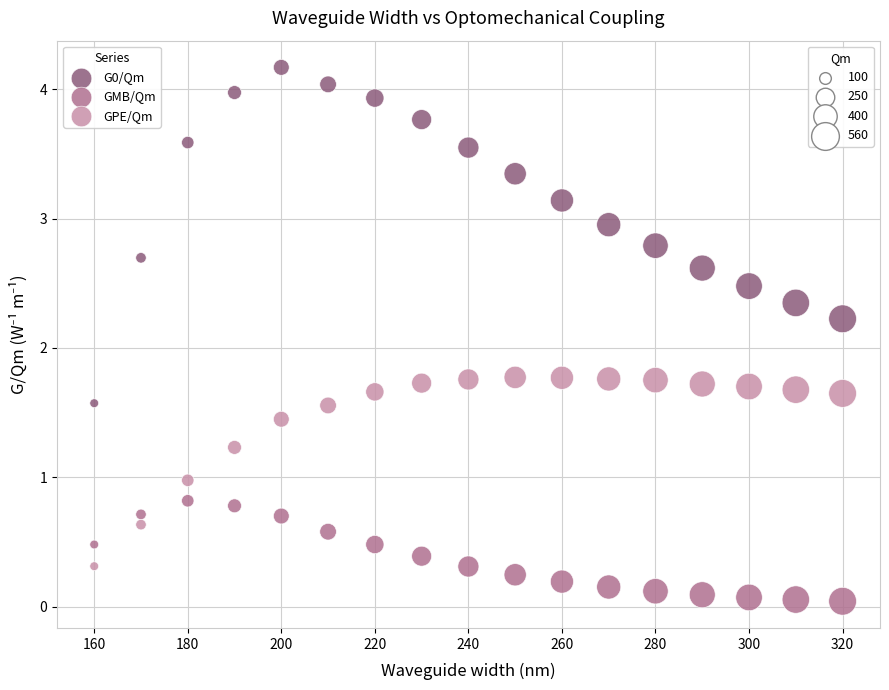

Across all data points, what is the range of X values (max minus min)?

160.0